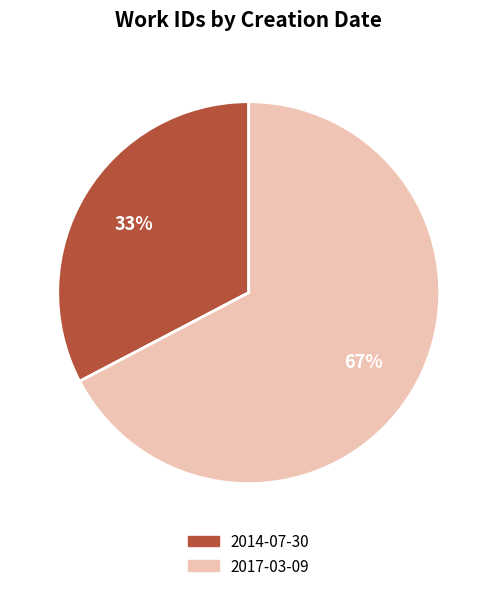

Is there a majority slice in this chart?

Yes